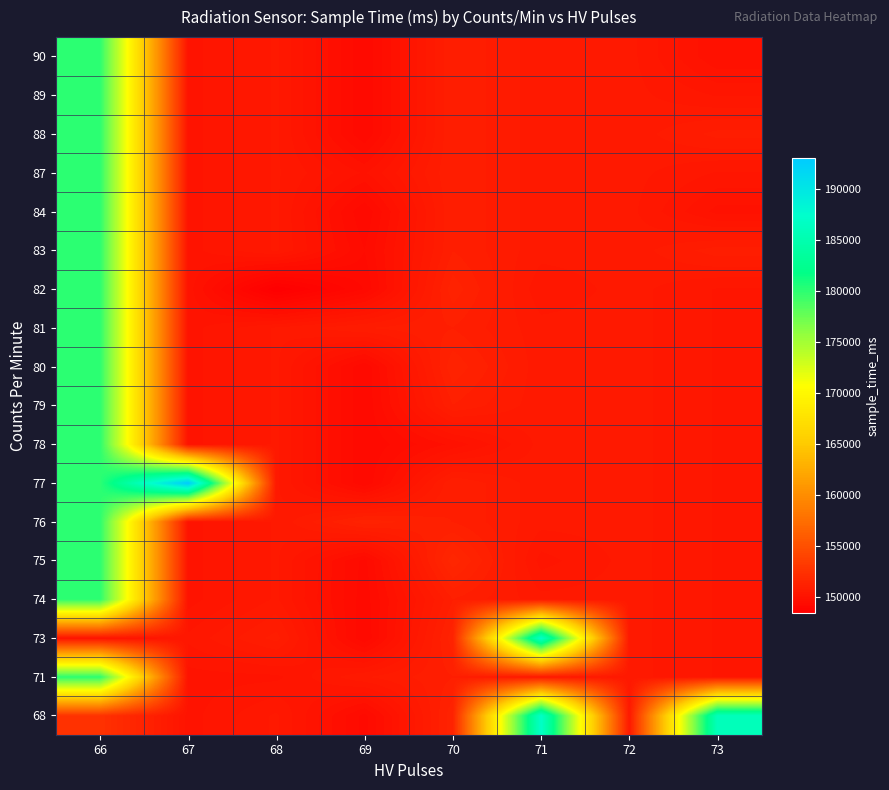

Reading left to right, transcribe all the data shown in this chart.

68: 66=152536	67=150058	68=150520	69=149365	70=151317	71=187000	72=150548	73=186000
71: 66=180000	67=150058	68=150088	69=150639	70=151000	71=150548	72=150554	73=150291
73: 66=150000	67=150350	68=150899	69=149277	70=151293	71=187000	72=150548	73=150291
74: 66=180000	67=150058	68=150513	69=149329	70=151000	71=150548	72=150554	73=150291
75: 66=180000	67=150058	68=150513	69=149365	70=151651	71=150233	72=150548	73=150291
76: 66=180000	67=150058	68=150513	69=151293	70=151000	71=150548	72=150554	73=150291
77: 66=180000	67=193000	68=150513	69=149277	70=151000	71=150548	72=150554	73=150291
78: 66=180000	67=150058	68=150513	69=149277	70=149832	71=150548	72=150554	73=150291
79: 66=180000	67=150058	68=150513	69=149277	70=151000	71=150548	72=150554	73=150291
80: 66=180000	67=150058	68=150513	69=149277	70=151317	71=150548	72=150554	73=150291
81: 66=180000	67=150058	68=150513	69=150823	70=151000	71=150548	72=150554	73=150291
82: 66=180000	67=150058	68=148392	69=149277	70=151291	71=150356	72=150554	73=150291
83: 66=180000	67=150058	68=150513	69=149438	70=151000	71=150548	72=150554	73=150928
84: 66=180000	67=150058	68=150513	69=149277	70=151000	71=150548	72=150545	73=149893
87: 66=180000	67=150058	68=150513	69=149933	70=151000	71=150548	72=150554	73=150291
88: 66=180000	67=150058	68=150513	69=149277	70=151000	71=150548	72=150554	73=150890
89: 66=180000	67=150058	68=150513	69=149277	70=151000	71=150548	72=150554	73=150291
90: 66=180000	67=150058	68=150513	69=149277	70=151000	71=150548	72=150554	73=149793